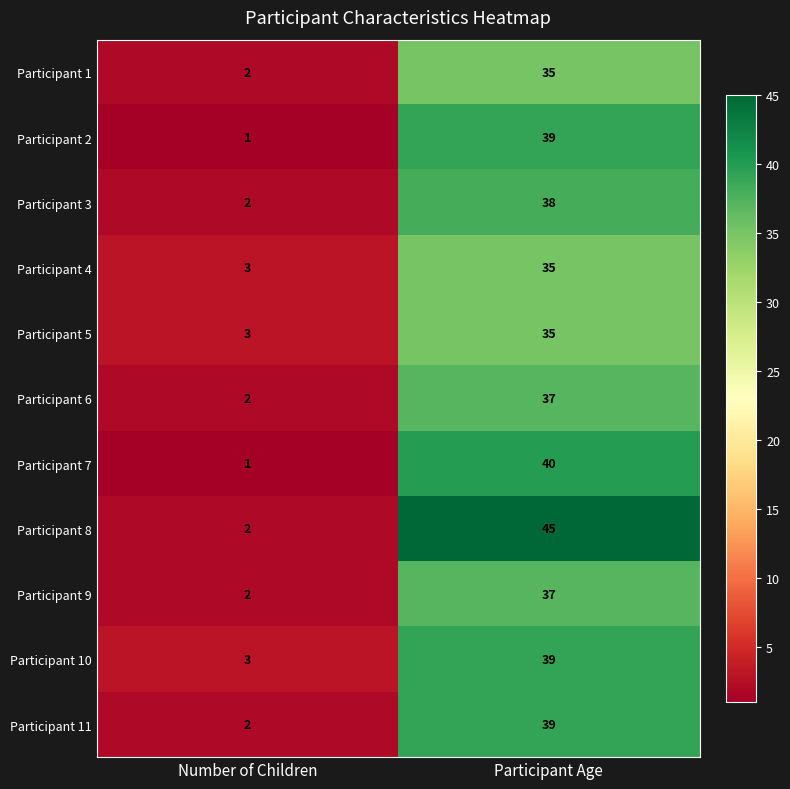

Reading left to right, list all the values displayed in this chart.

Participant 1: Number of Children=2	Participant Age=35
Participant 2: Number of Children=1	Participant Age=39
Participant 3: Number of Children=2	Participant Age=38
Participant 4: Number of Children=3	Participant Age=35
Participant 5: Number of Children=3	Participant Age=35
Participant 6: Number of Children=2	Participant Age=37
Participant 7: Number of Children=1	Participant Age=40
Participant 8: Number of Children=2	Participant Age=45
Participant 9: Number of Children=2	Participant Age=37
Participant 10: Number of Children=3	Participant Age=39
Participant 11: Number of Children=2	Participant Age=39